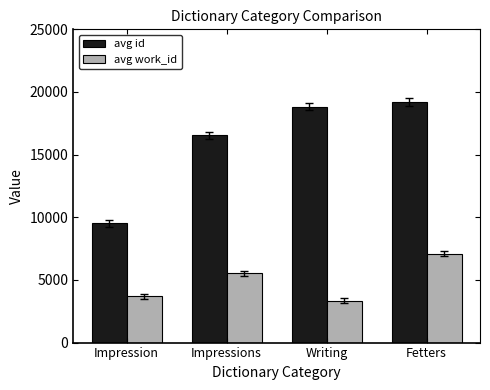

What is the label of the 4th bar from the right?

Impression